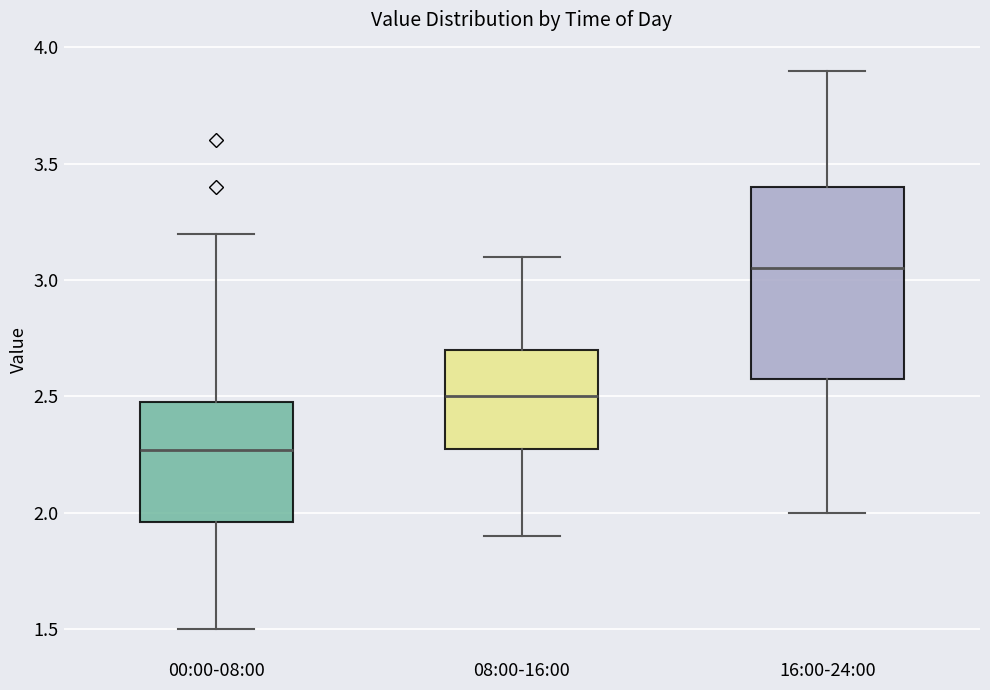

Reading left to right, read every box against the y-axis: the position of its median line, the range the box covers, and the ends of its whiskers. The values are not printed on the chart, so give them approximately, as read against the axis.

00:00-08:00: median 2.25, box 1.95 to 2.50, whiskers 1.50 to 3.20
08:00-16:00: median 2.50, box 2.30 to 2.70, whiskers 1.90 to 3.10
16:00-24:00: median 3.05, box 2.60 to 3.40, whiskers 2.00 to 3.90